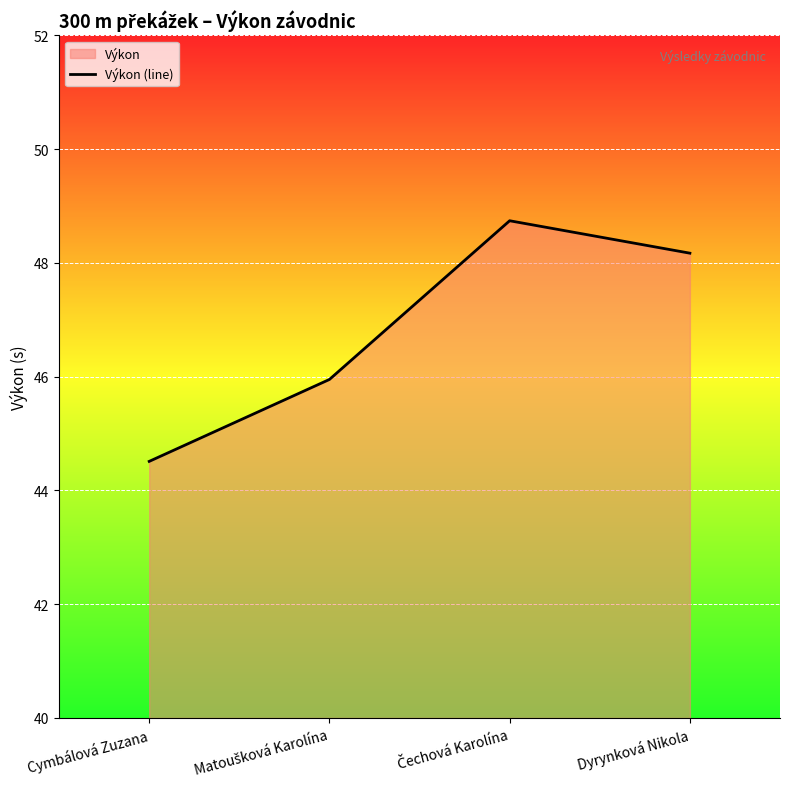

How many interior local peaks (higher than both neighbors) does the data have?

1